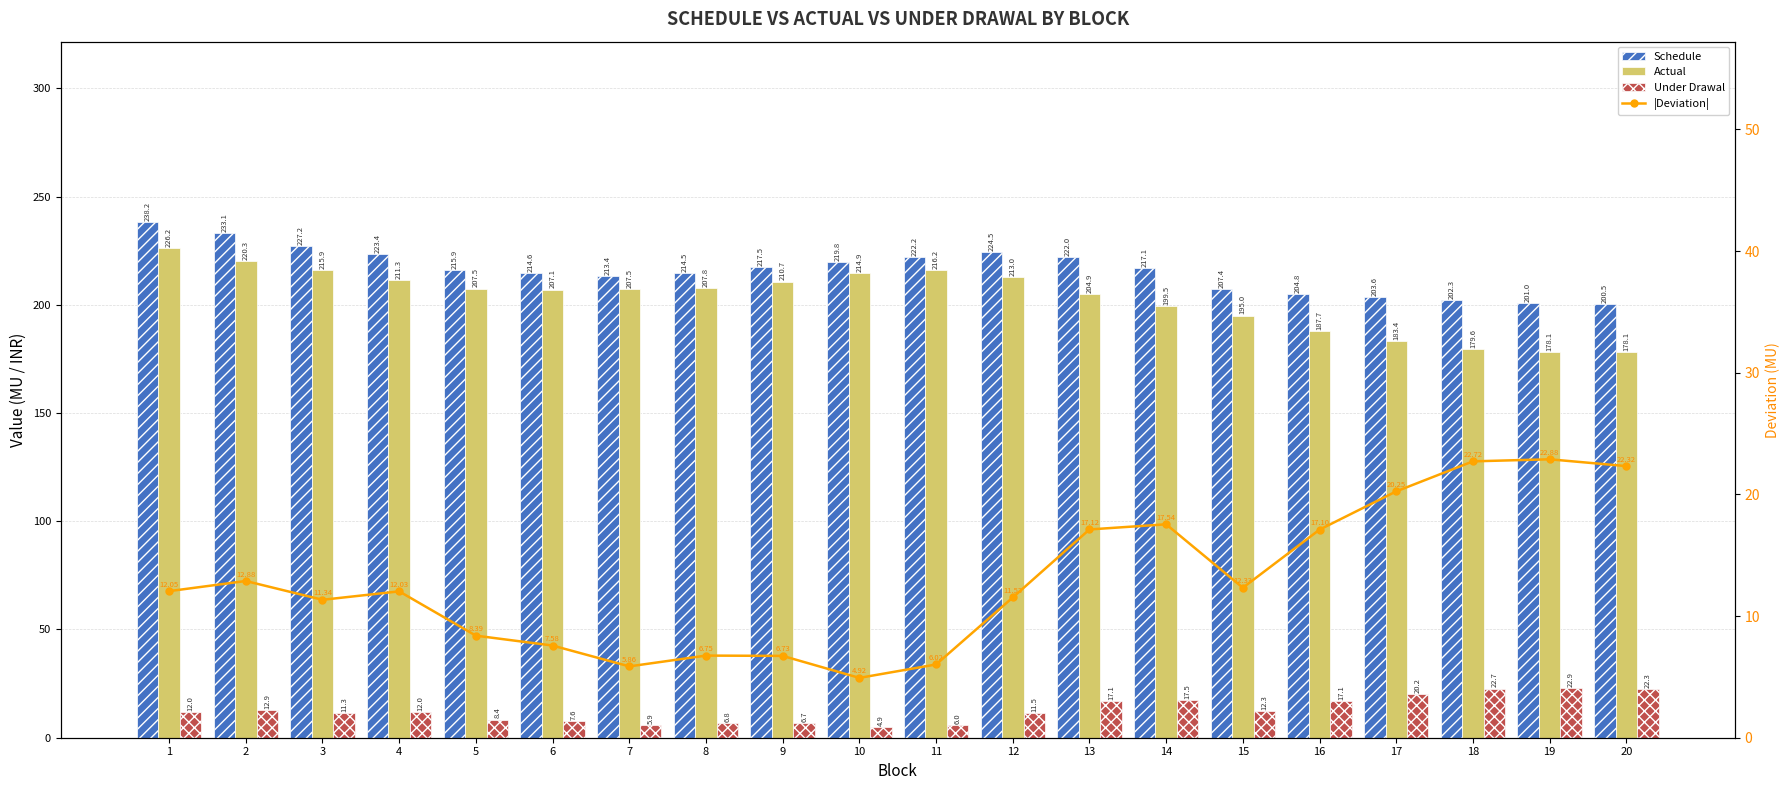

What is the value of the Schedule bar at the 12th from the left?

224.5